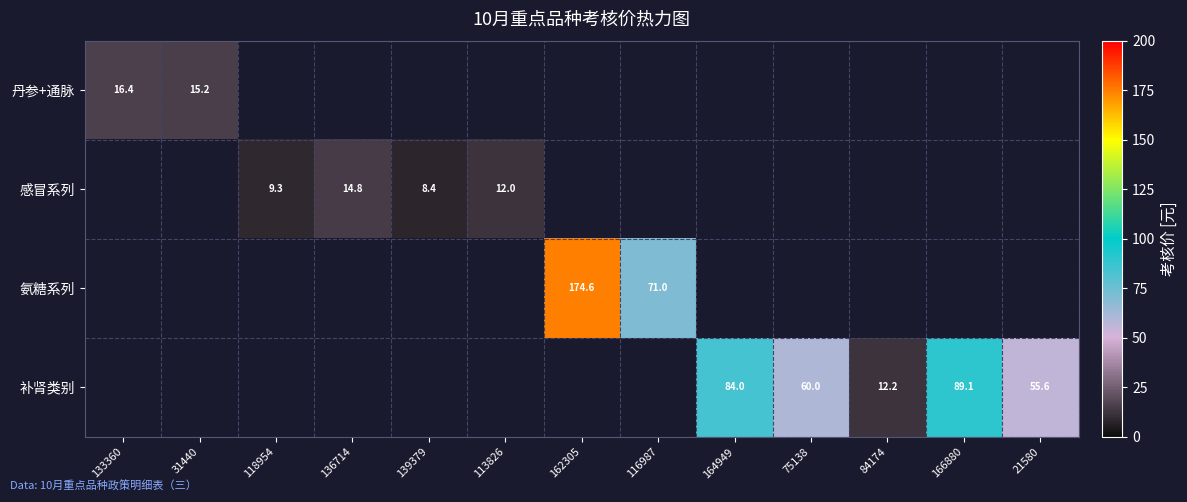

At how many categories does at least one series exceed 28?

6